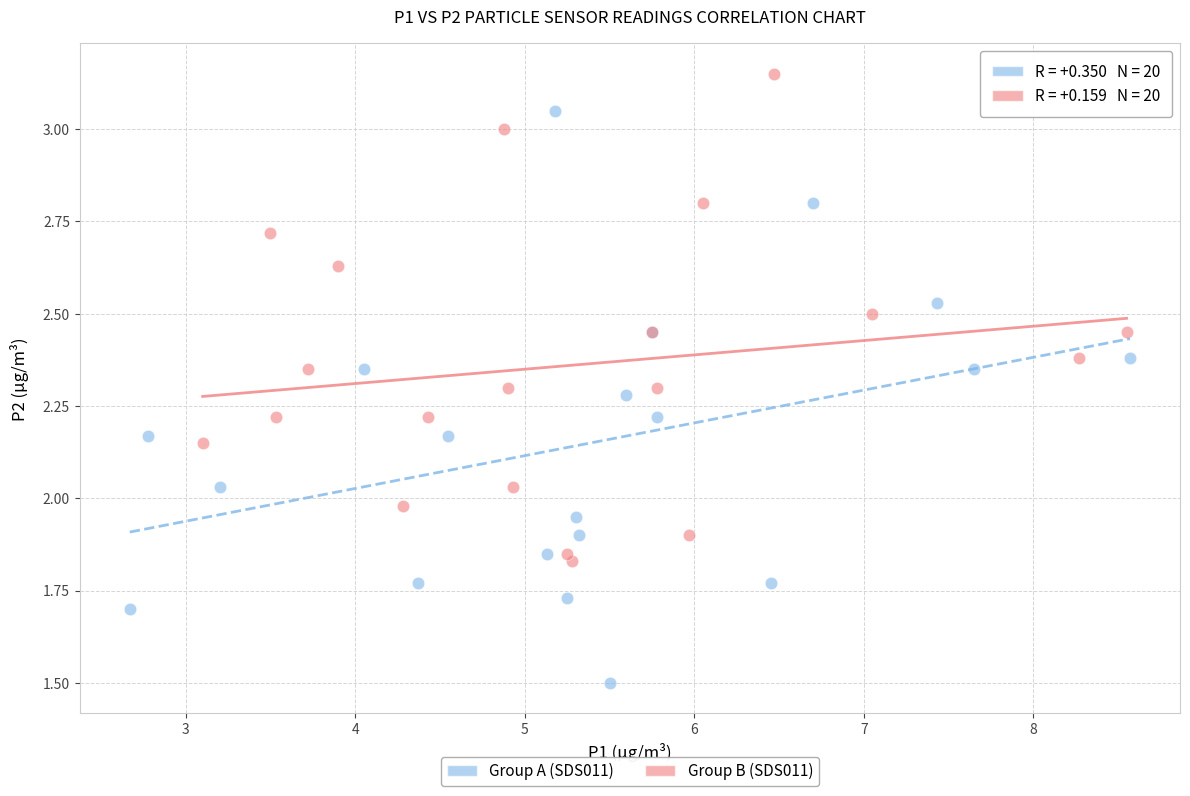

Which series contains the highest Y value?

Group B (SDS011)